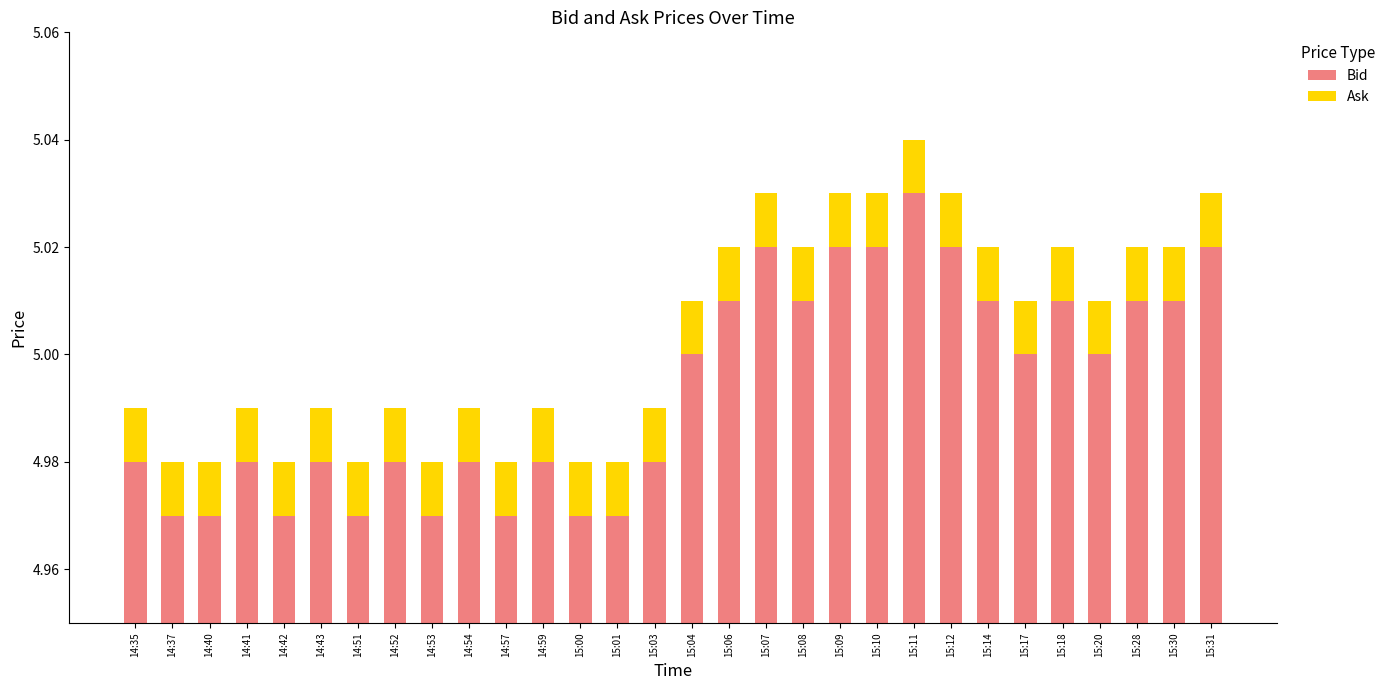

Reading left to right, extract all data points from this chart.

Bid: 5.0	5.0	5.0	5.0	5.0	5.0	5.0	5.0	5.0	5.0	5.0	5.0	5.0	5.0	5.0	5.0	5.0	5.0	5.0	5.0	5.0	5.0	5.0	5.0	5.0	5.0	5.0	5.0	5.0	5.0
Ask: 0.0	0.0	0.0	0.0	0.0	0.0	0.0	0.0	0.0	0.0	0.0	0.0	0.0	0.0	0.0	0.0	0.0	0.0	0.0	0.0	0.0	0.0	0.0	0.0	0.0	0.0	0.0	0.0	0.0	0.0